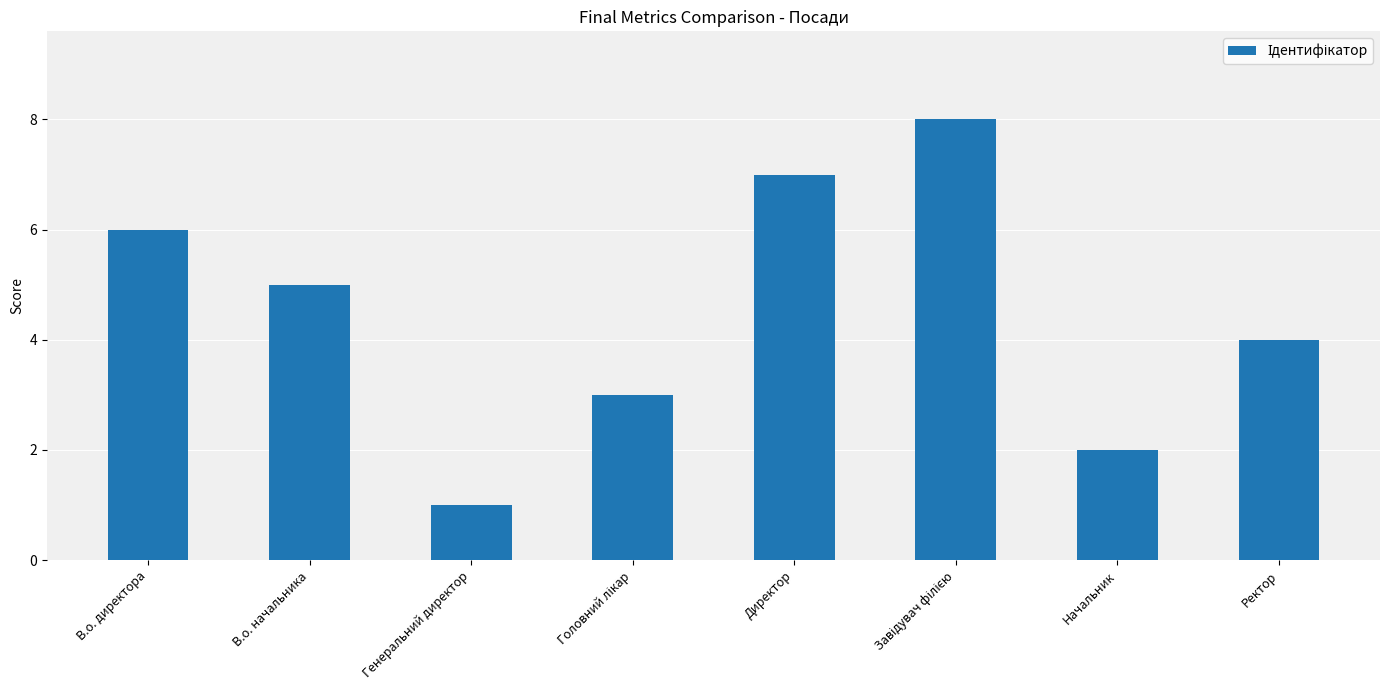

What is the greatest value displayed?

8